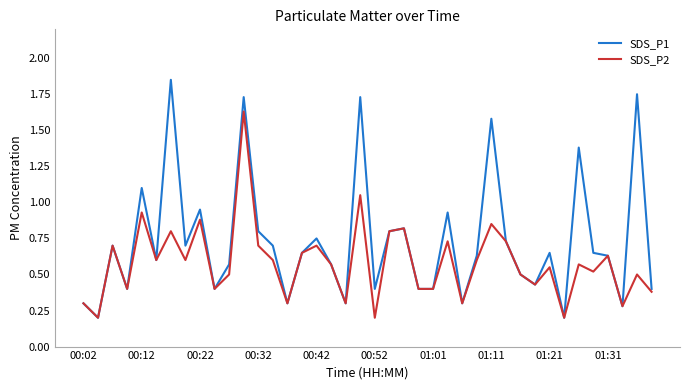

Rank the series by their average value, from lowest to highest.

SDS_P2, SDS_P1